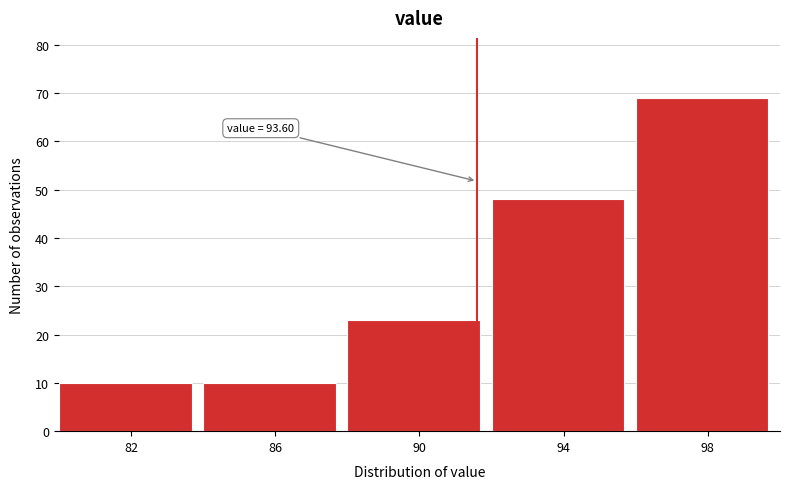

Reading right to left, transcribe all the data shown in this chart.

69	48	23	10	10